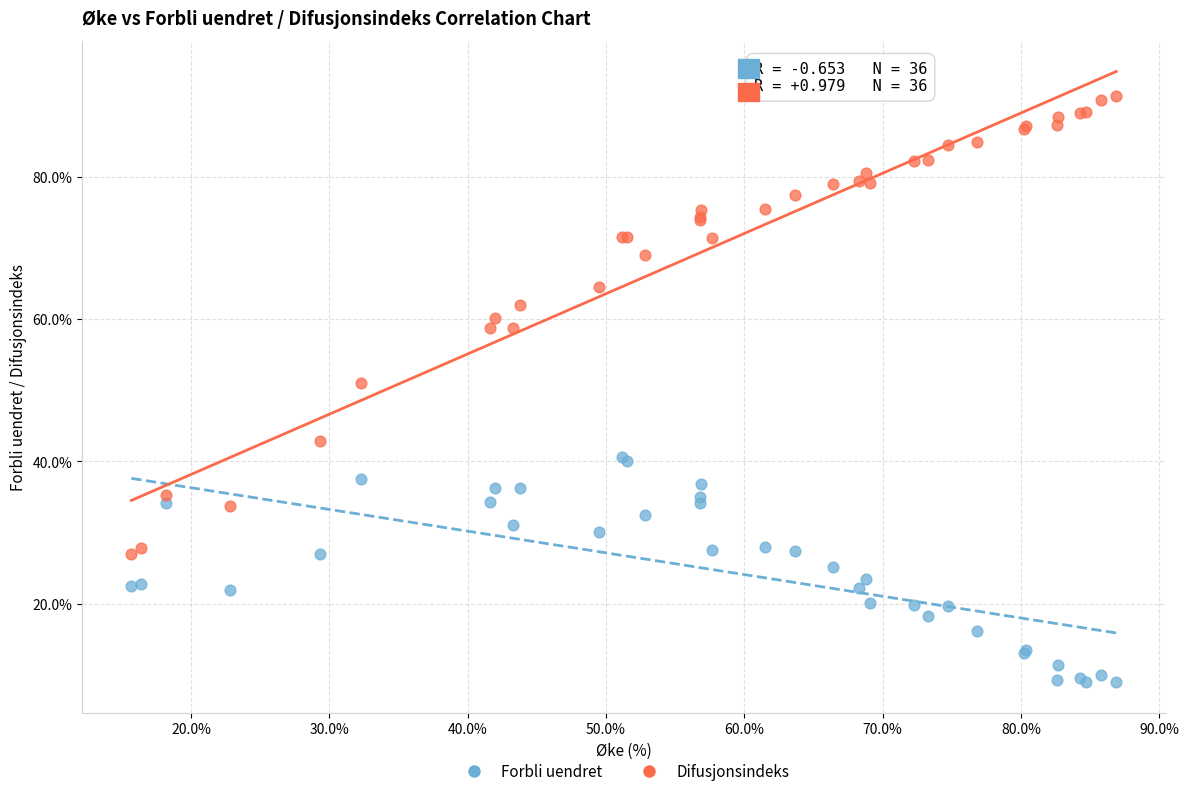

Which series reaches the maximum Y coordinate?

Difusjonsindeks